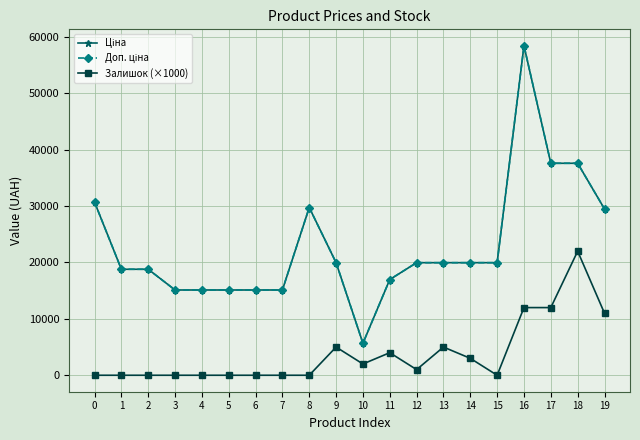

Does the chart have visible grid lines?

Yes